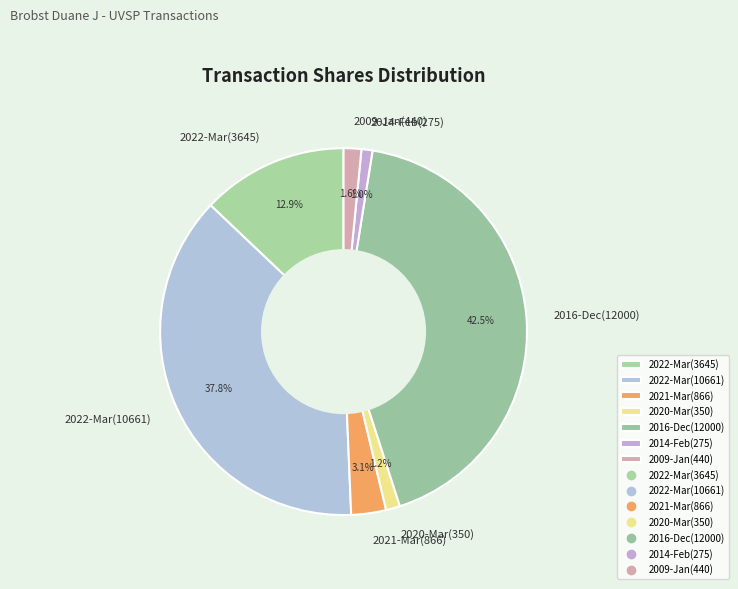

Between 2014-Feb(275) and 2022-Mar(3645), which is larger?

2022-Mar(3645)